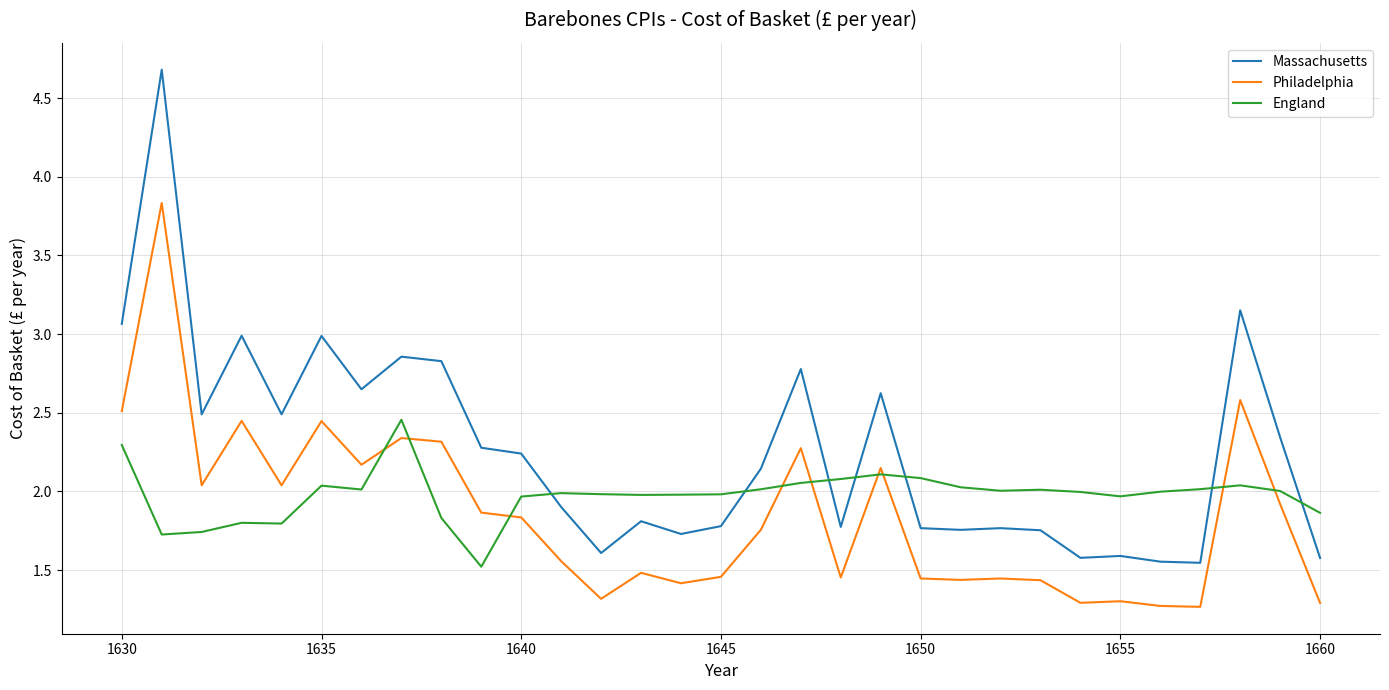

Which series has the largest range (max minus min)?

Massachusetts